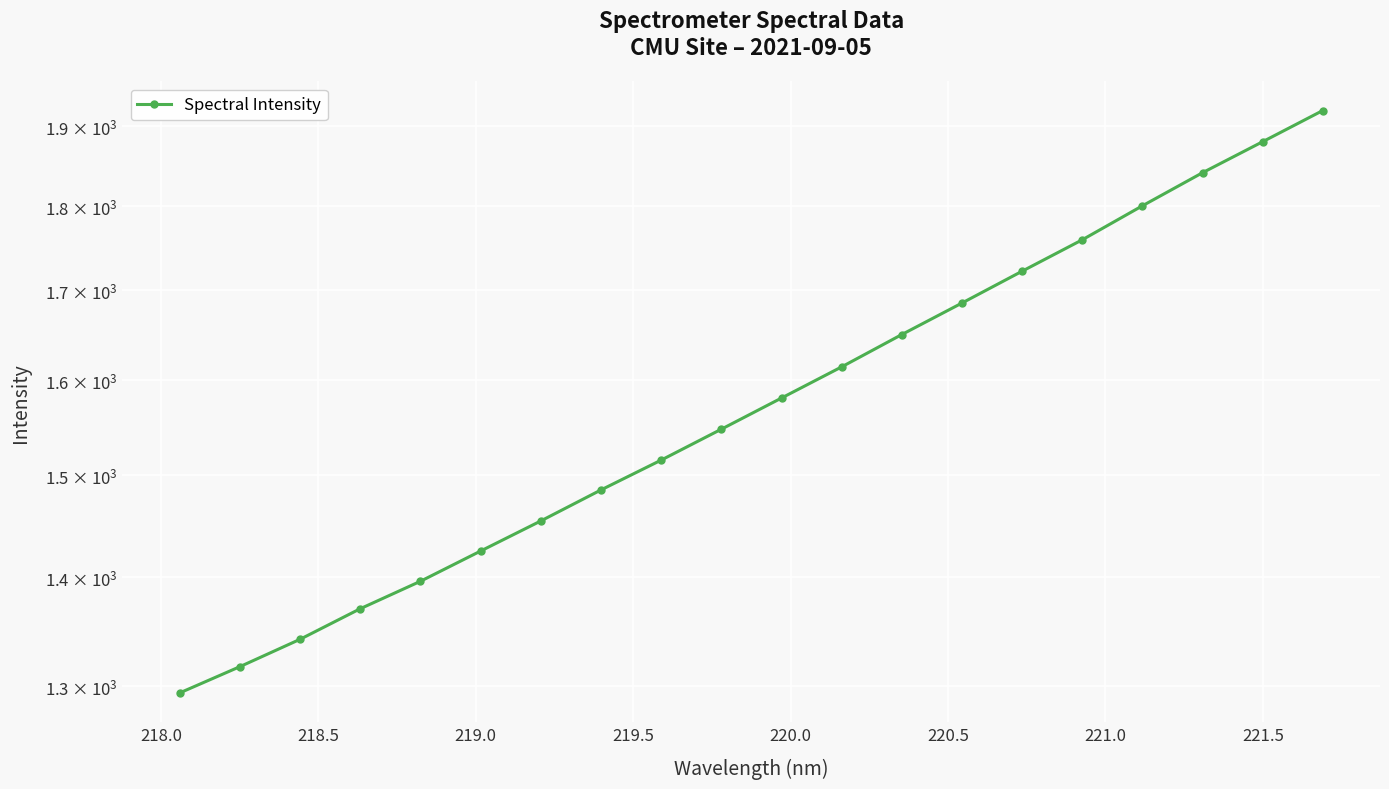

What is the smallest value displayed?

1294.3